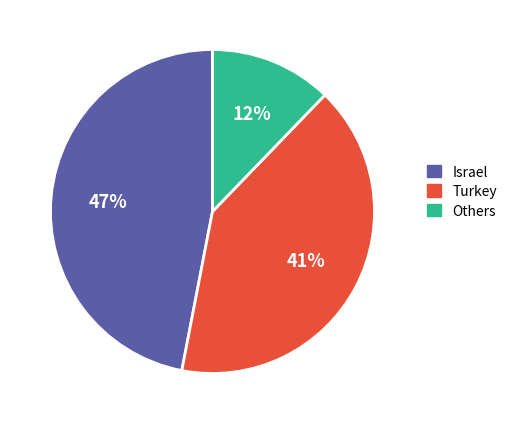

To the nearest percent, what is the average slice percentage?

33%